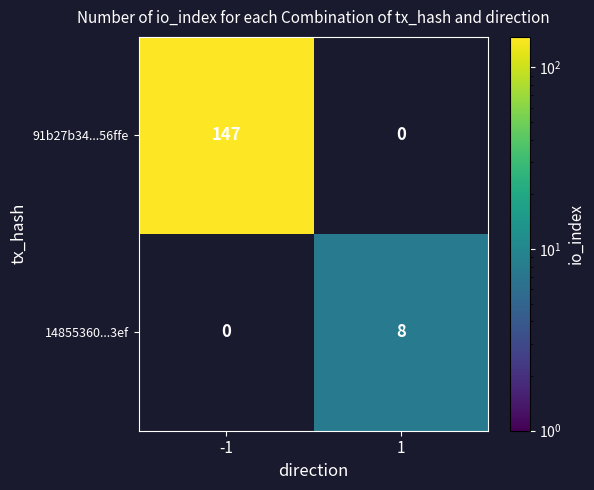

Which category has the highest value across all series?

-1